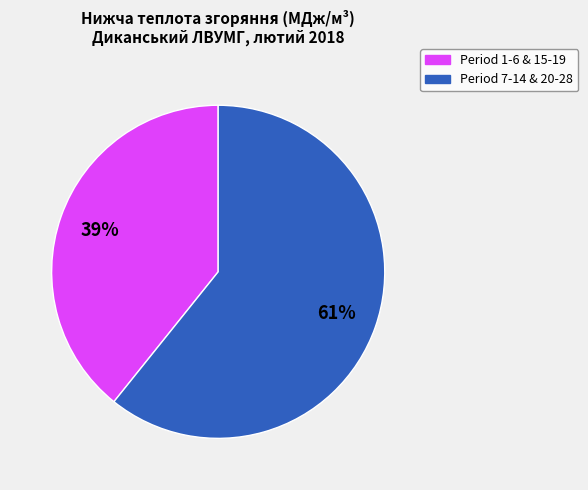

Does any single category account for the majority?

Yes